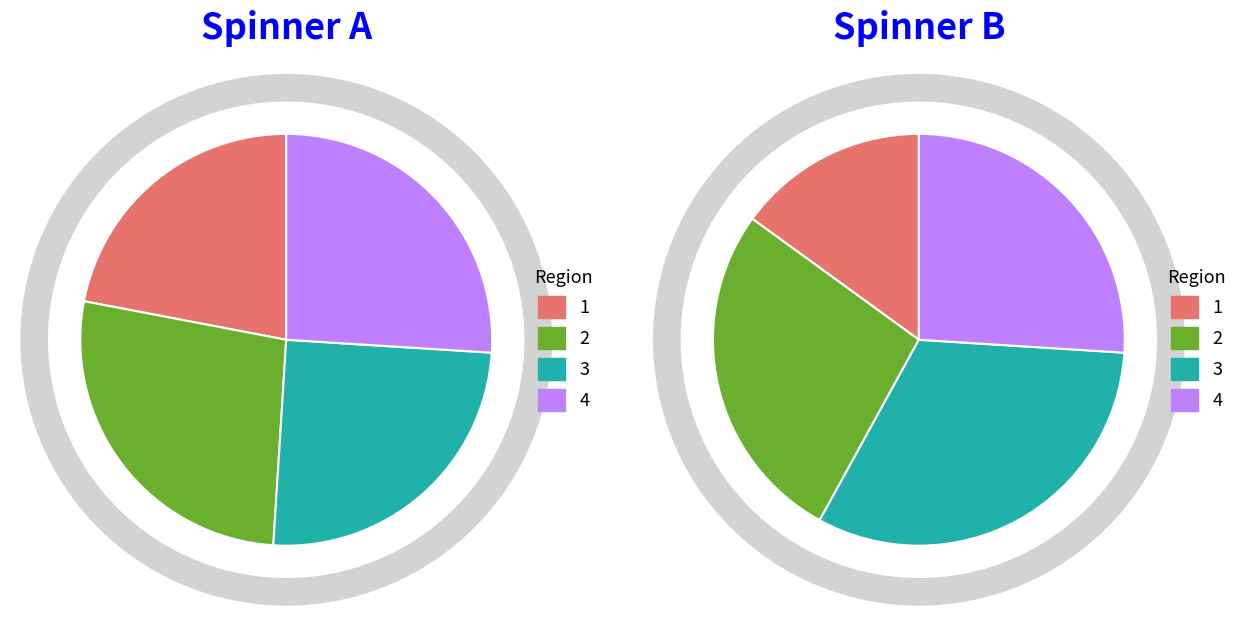

To the nearest percent, what is the difference between the largest and smallest slice percentages?

5%